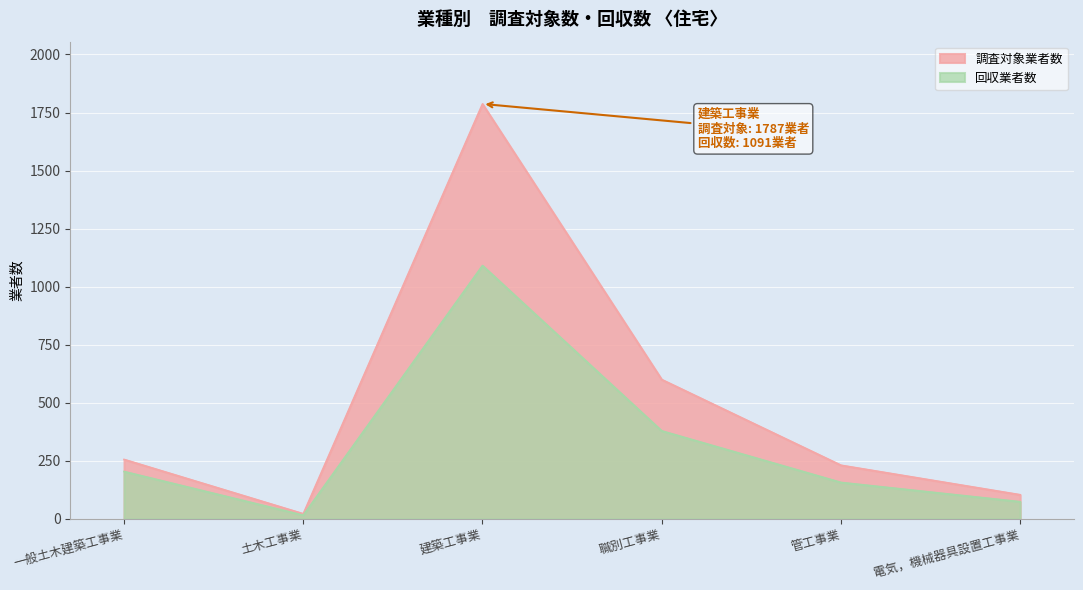

Reading left to right, what are all the values shown in this chart?

調査対象業者数: 256	22	1787	600	231	104
回収業者数: 204	16	1091	379	157	74